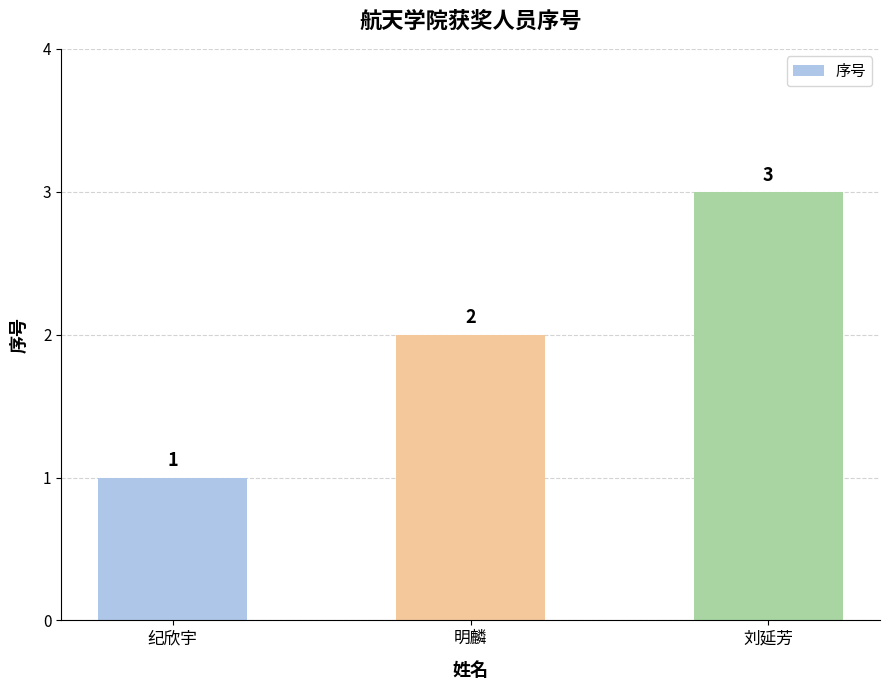

What is the difference between the maximum and minimum values?

2